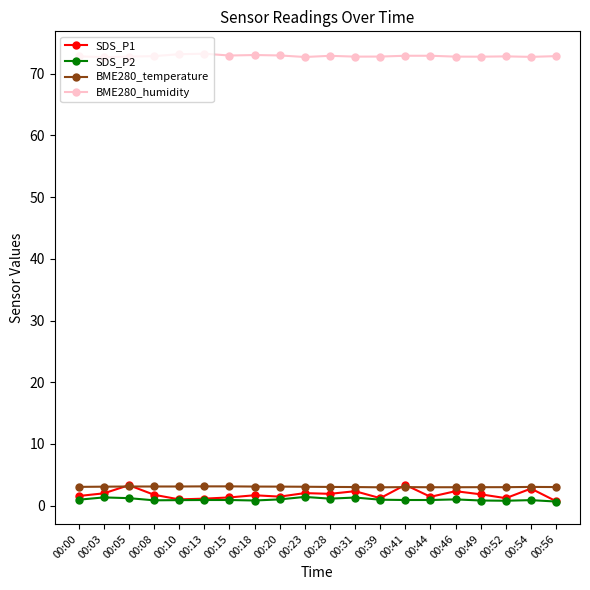

Which series ends up on top after the final intersection of BME280_temperature and SDS_P1?

BME280_temperature